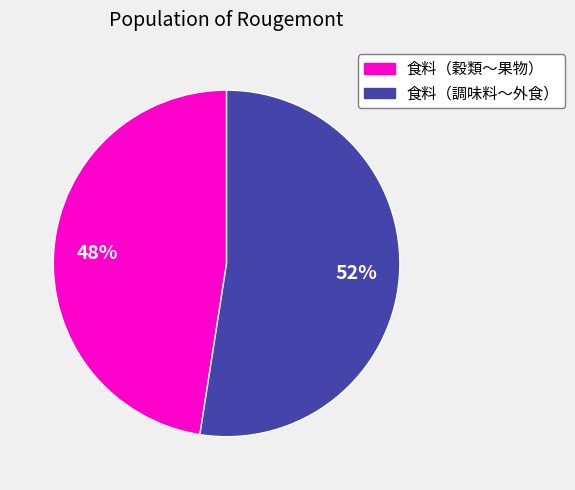

Count the number of slices in the pie.

2